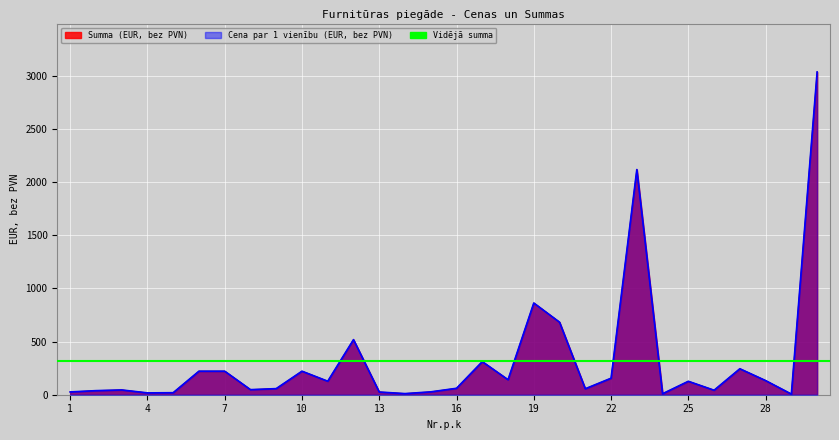

Is the value of Summa (EUR, bez PVN) at 11 greater than the value of Cena par 1 vienību (EUR, bez PVN) at 2?

Yes